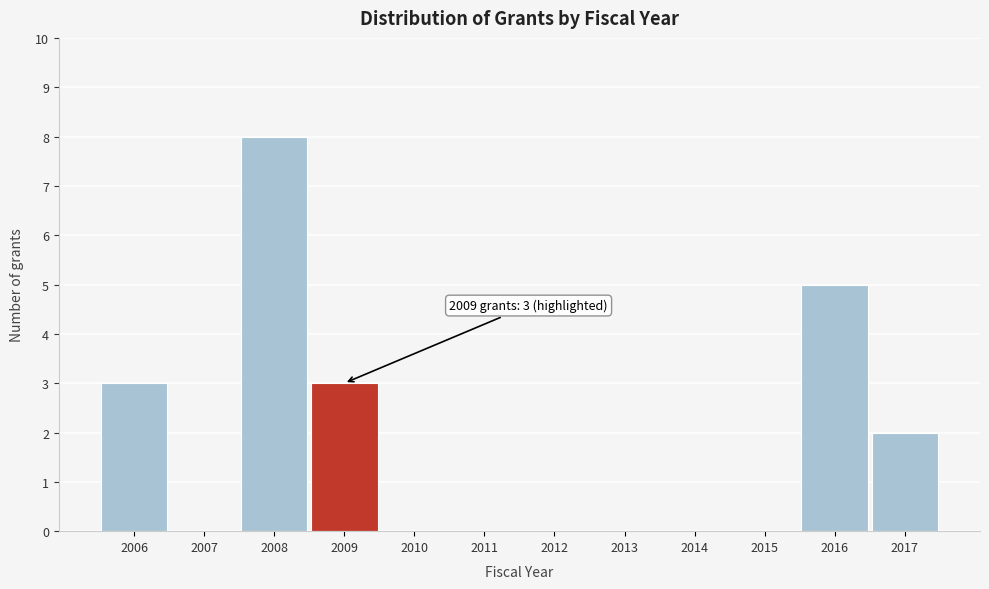

Reading right to left, list all the values displayed in this chart.

2017=2	2016=5	2015=0	2014=0	2013=0	2012=0	2011=0	2010=0	2009=3	2008=8	2007=0	2006=3